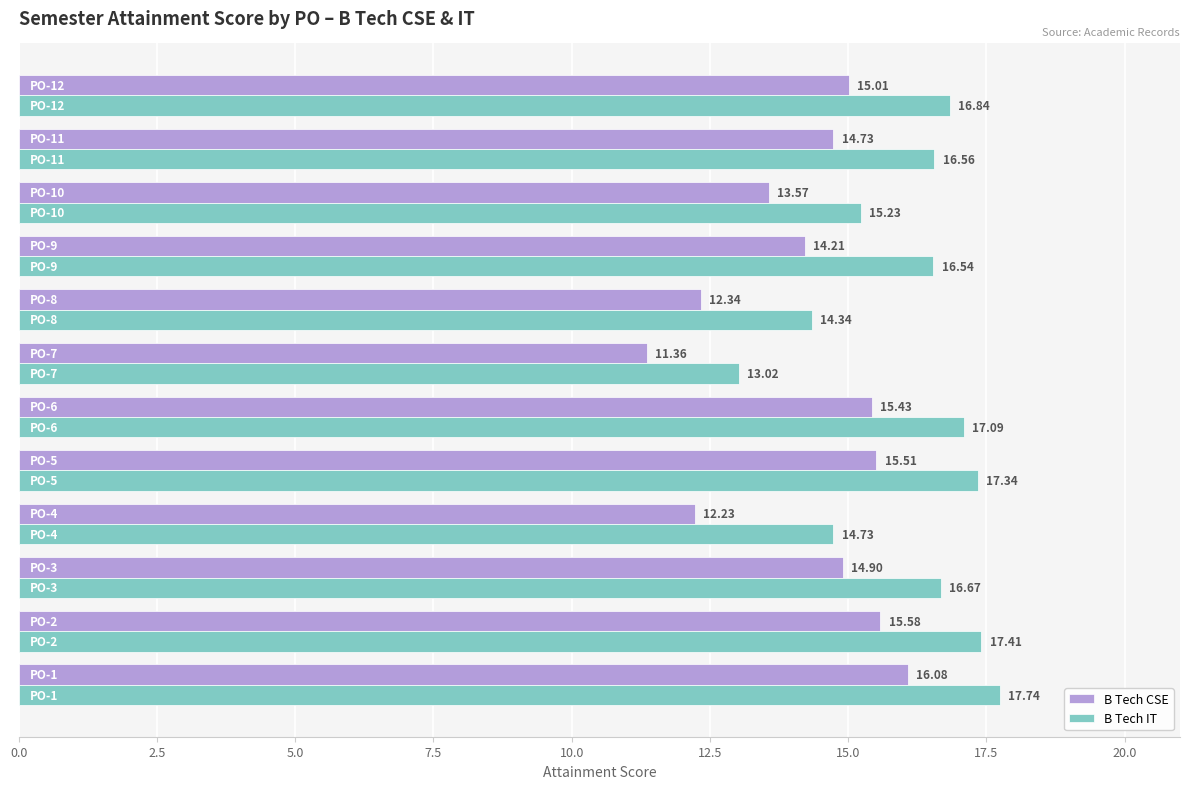

Which series has the largest total across all categories?

B Tech IT